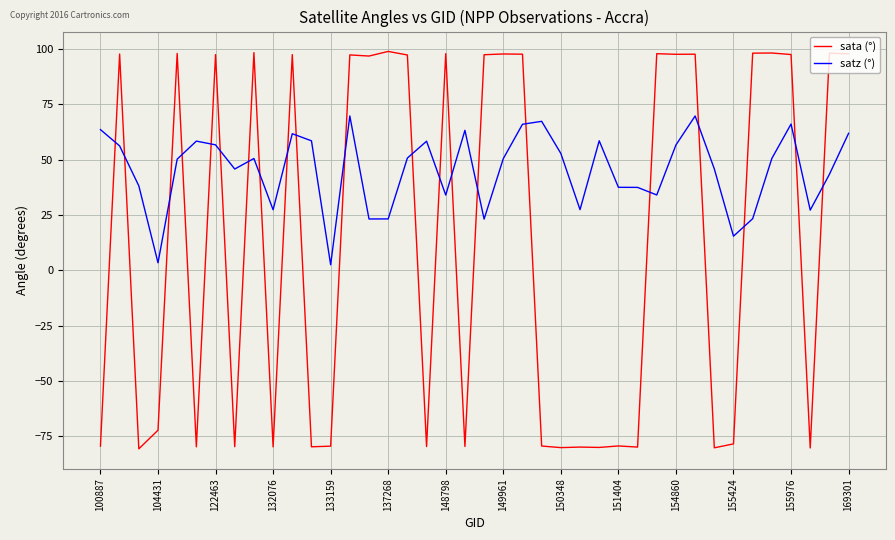

List the series in order of their peak value, lowest first.

satz (°), sata (°)